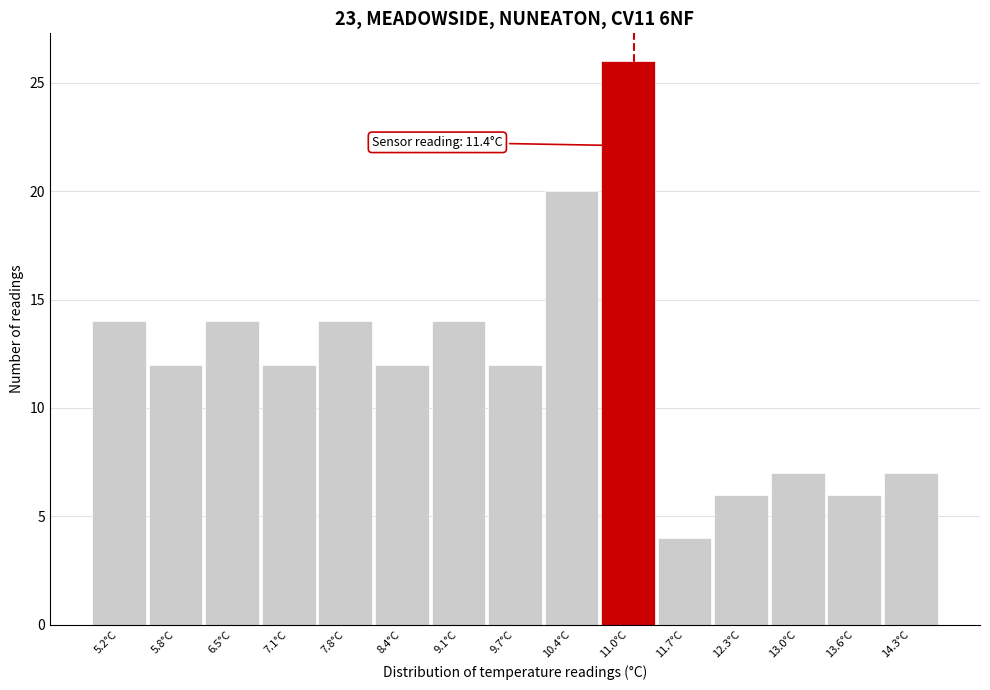

Reading left to right, extract all data points from this chart.

14	12	14	12	14	12	14	12	20	26	4	6	7	6	7